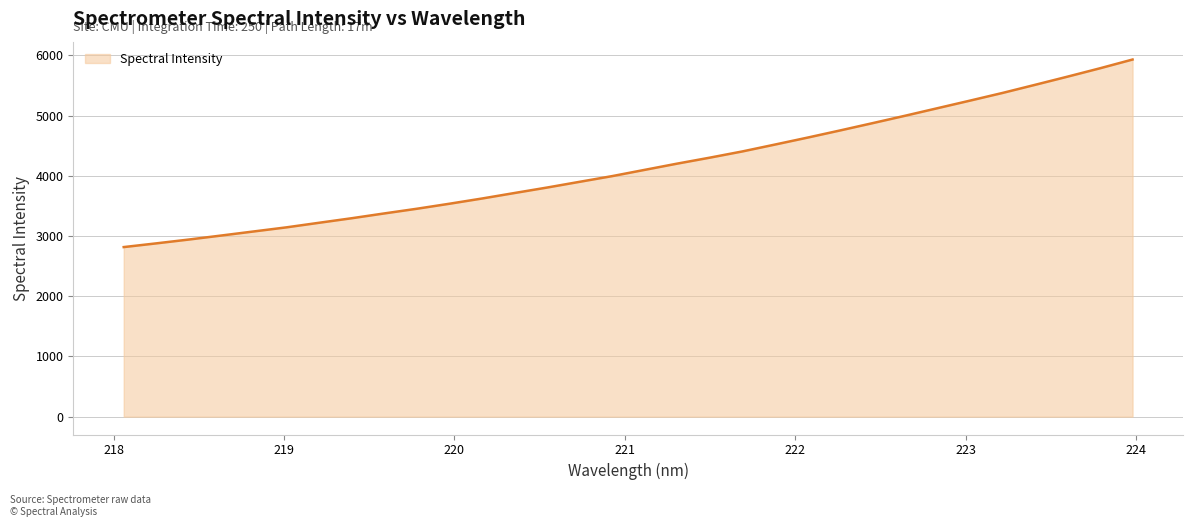

What is the minimum value shown in the chart?

2815.9